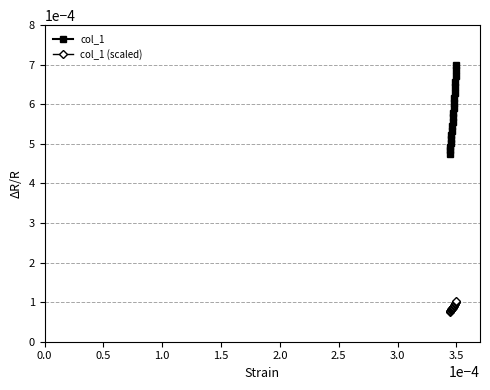

Rank the series by their maximum value, from highest to lowest.

col_1, col_1 (scaled)